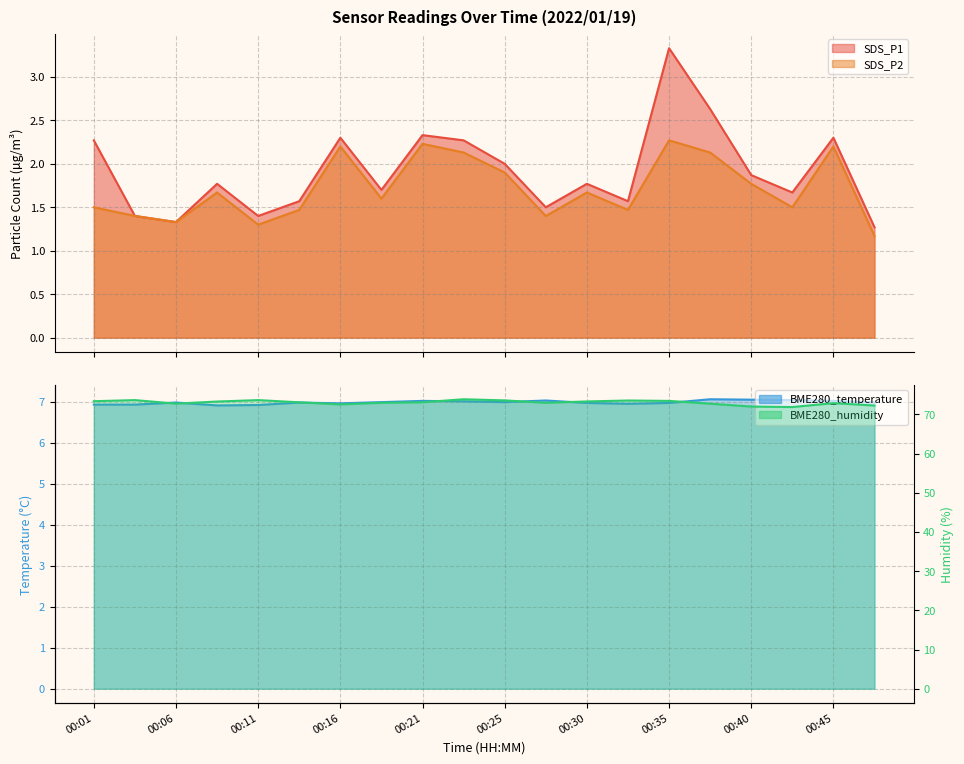

At which label does SDS_P1 reach its minimum?

00:48